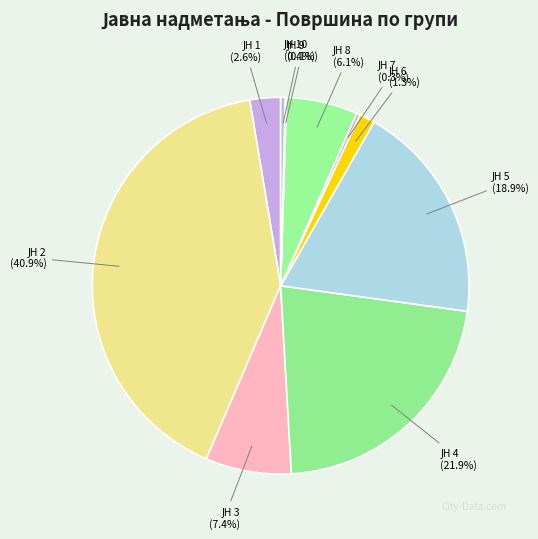

Which category has the smallest portion of the pie?

ЈН 9